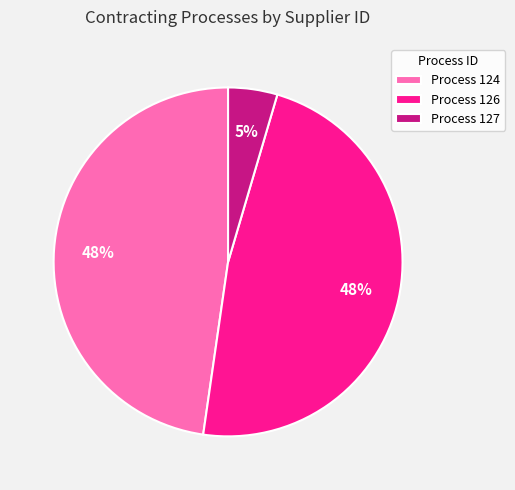

What is the ratio of the value at Process 126 to the value at Process 124?

1.0